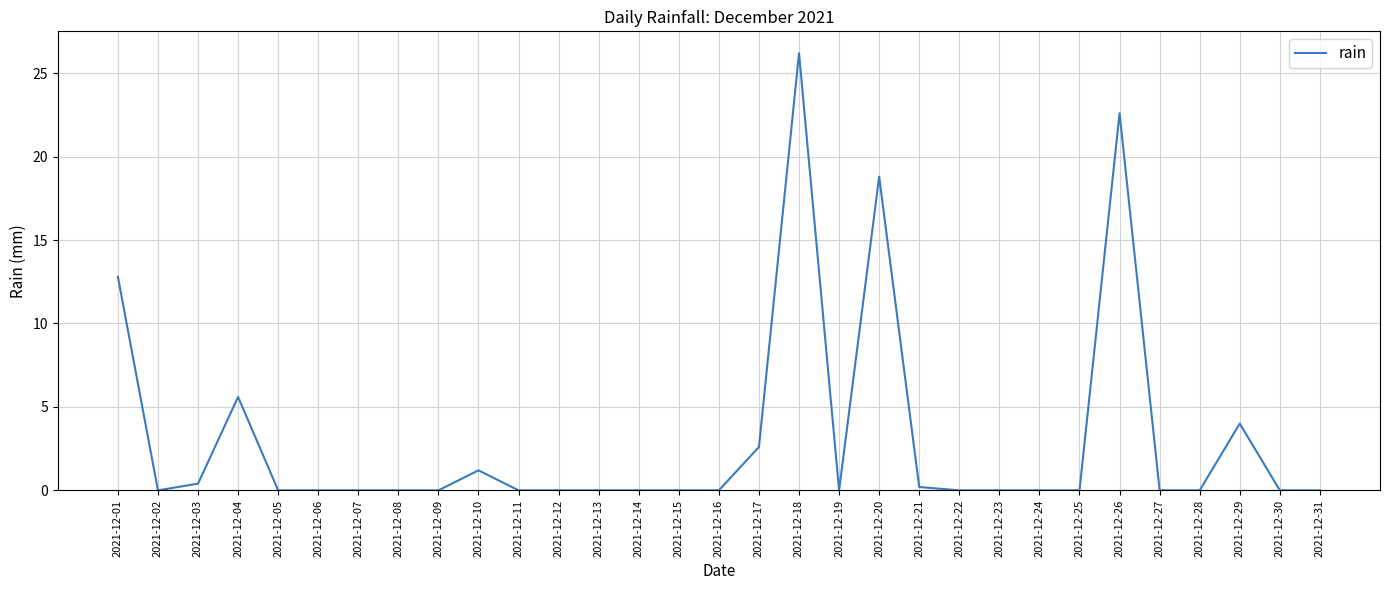

At which label is the value closest to 13?

2021-12-01